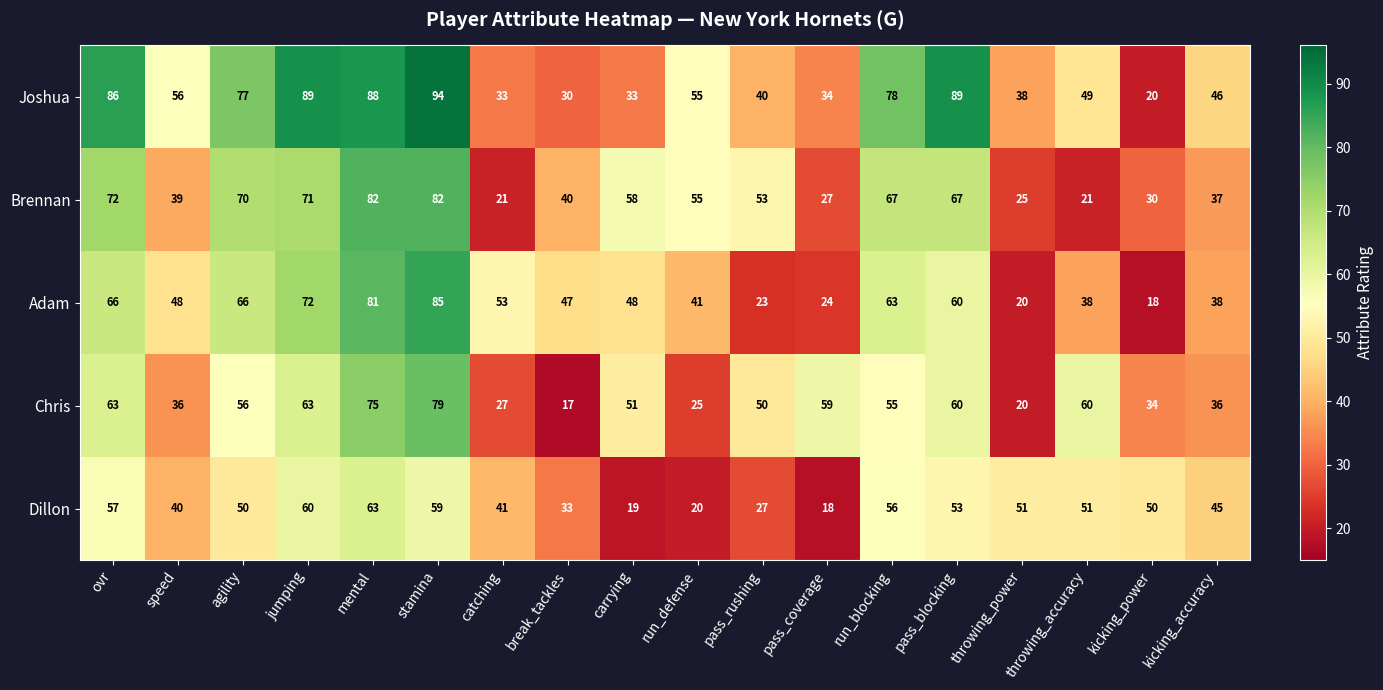

The Joshua series shows 34 at pass_coverage. True or false?

True